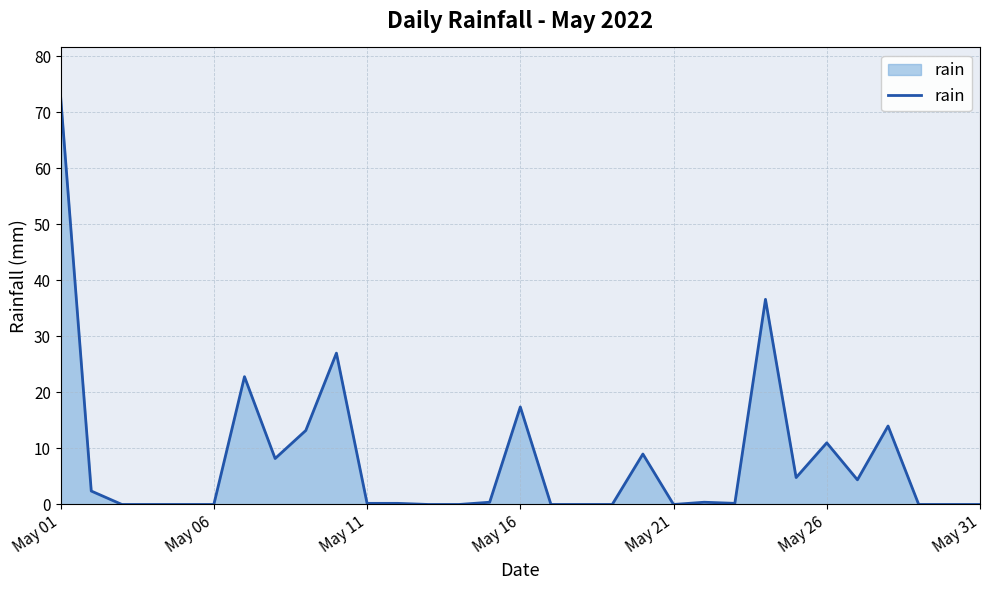

What is the difference between the maximum and minimum values?

72.8